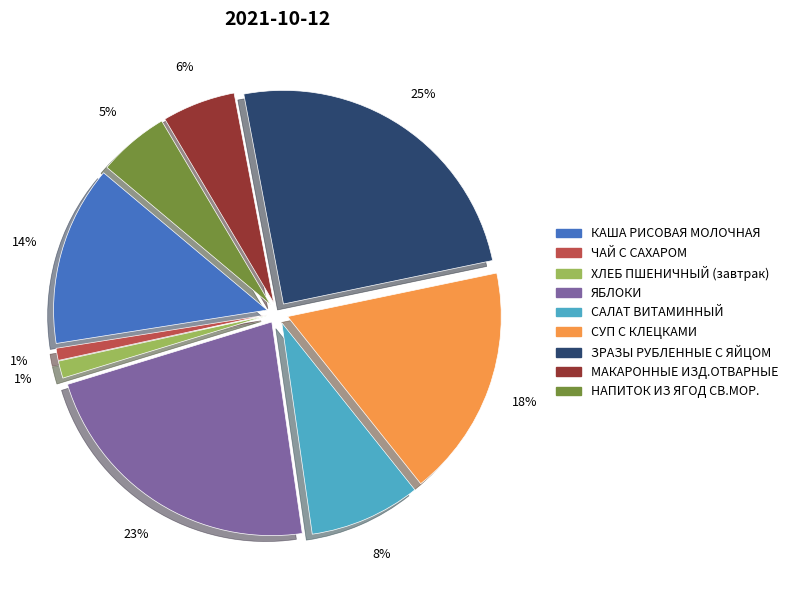

Which slice is the largest?

ЗРАЗЫ РУБЛЕННЫЕ С ЯЙЦОМ